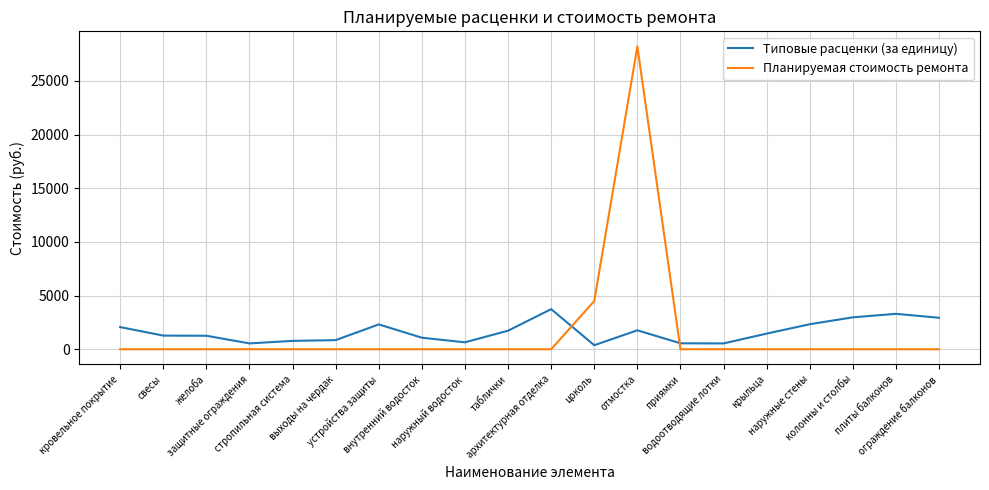

Rank the series by their maximum value, from lowest to highest.

Типовые расценки (за единицу), Планируемая стоимость ремонта